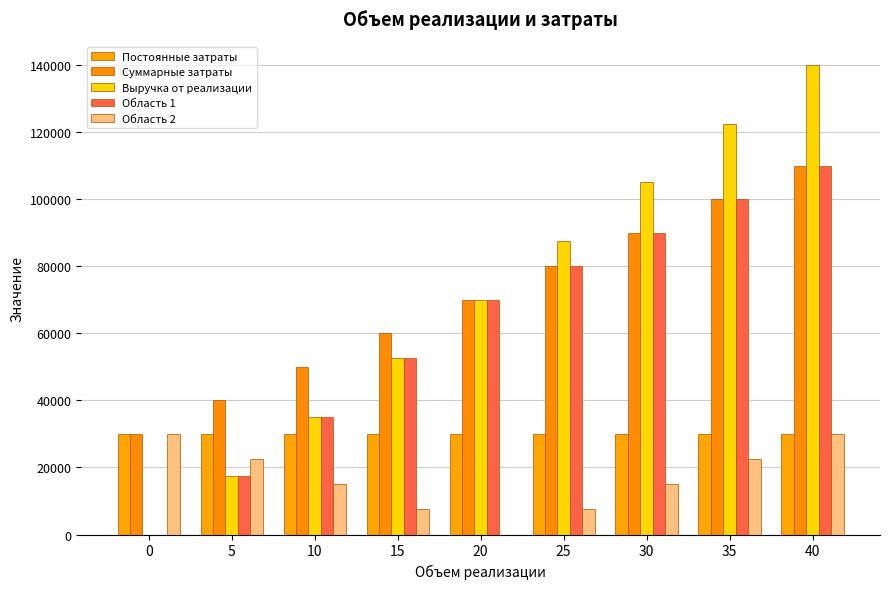

What is the value of the Область 1 bar at the 6th from the left?

80000